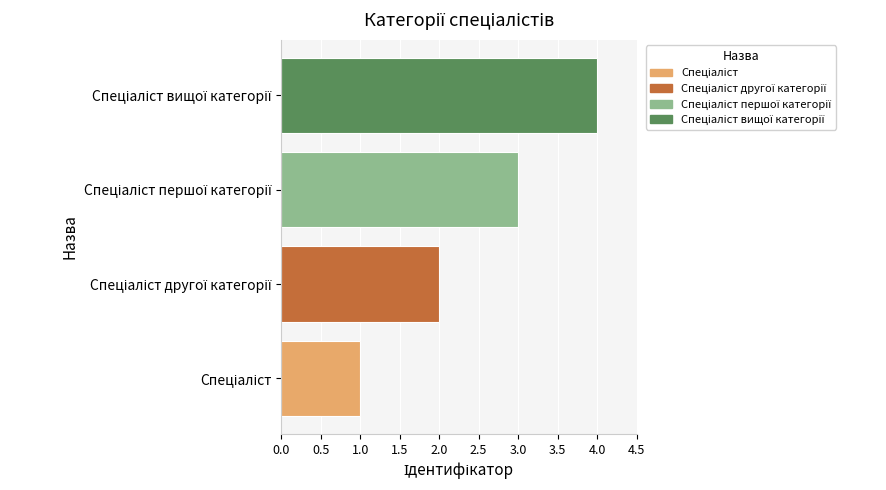

What is the difference between the maximum and minimum values?

3